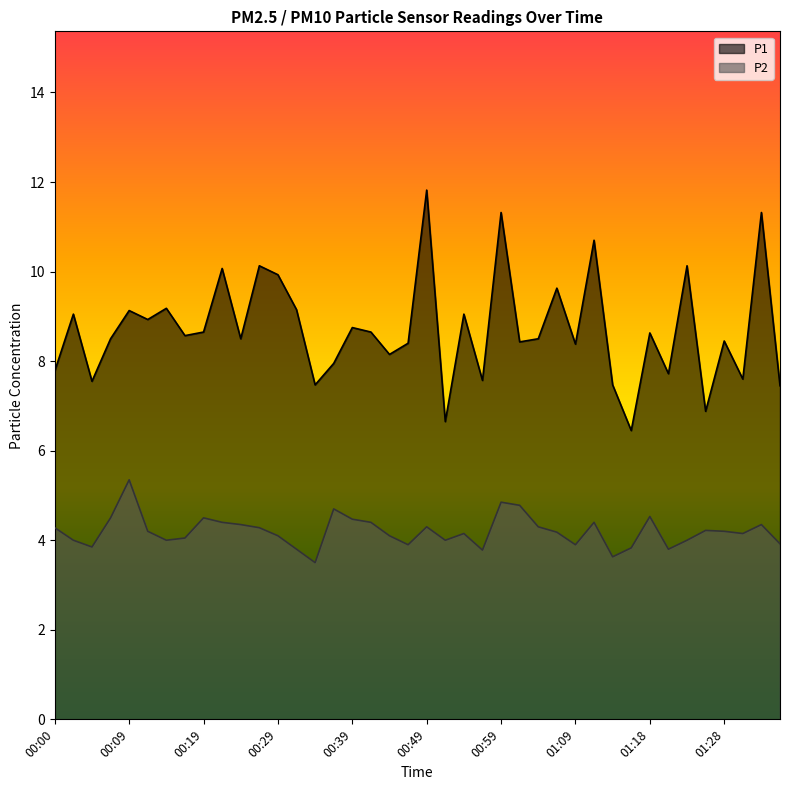

What is the maximum value shown in the chart?

11.8